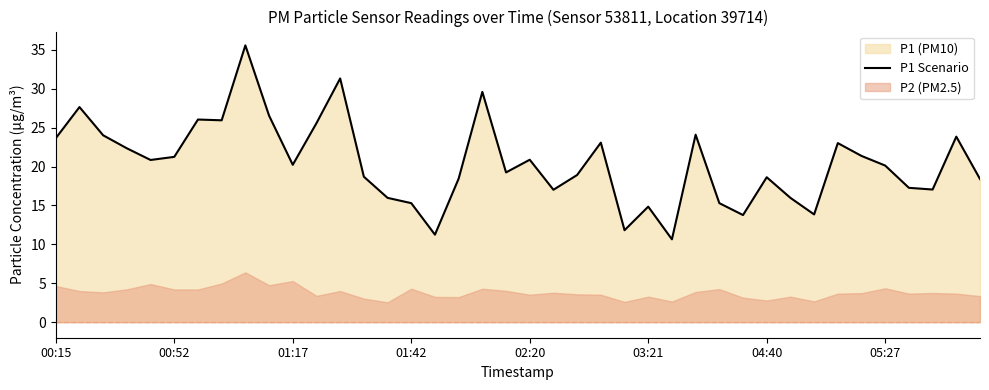

What is the maximum value shown in the chart?

35.6